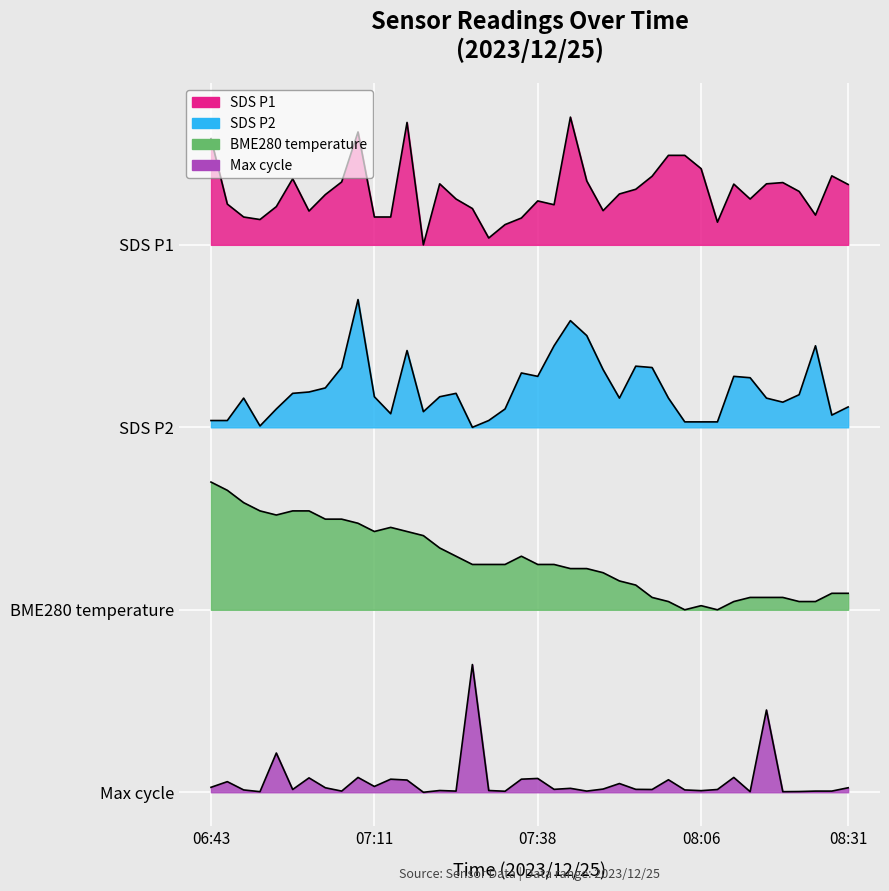

Reading left to right, what are all the values shown in this chart?

SDS_P1: 06:43=4.6	06:46=4.2	06:48=4.2	06:51=4.1	06:54=4.2	06:57=4.4	06:59=4.2	07:02=4.3	07:05=4.3	07:08=4.6	07:11=4.2	07:13=4.2	07:16=4.7	07:19=4.0	07:22=4.3	07:24=4.3	07:27=4.2	07:30=4.0	07:33=4.1	07:35=4.1	07:38=4.2	07:41=4.2	07:44=4.7	07:46=4.4	07:49=4.2	07:52=4.3	07:55=4.3	07:57=4.4	08:00=4.5	08:03=4.5	08:06=4.4	08:09=4.1	08:11=4.3	08:14=4.3	08:17=4.3	08:20=4.3	08:22=4.3	08:25=4.2	08:28=4.4	08:31=4.3
SDS_P2: 06:43=3.0	06:46=3.0	06:48=3.2	06:51=3.0	06:54=3.1	06:57=3.2	06:59=3.2	07:02=3.2	07:05=3.3	07:08=3.7	07:11=3.2	07:13=3.1	07:16=3.4	07:19=3.1	07:22=3.2	07:24=3.2	07:27=3.0	07:30=3.0	07:33=3.1	07:35=3.3	07:38=3.3	07:41=3.4	07:44=3.6	07:46=3.5	07:49=3.3	07:52=3.2	07:55=3.3	07:57=3.3	08:00=3.2	08:03=3.0	08:06=3.0	08:09=3.0	08:11=3.3	08:14=3.3	08:17=3.2	08:20=3.1	08:22=3.2	08:25=3.4	08:28=3.1	08:31=3.1
BME280_temperature: 06:43=2.7	06:46=2.7	06:48=2.6	06:51=2.5	06:54=2.5	06:57=2.5	06:59=2.5	07:02=2.5	07:05=2.5	07:08=2.5	07:11=2.4	07:13=2.5	07:16=2.4	07:19=2.4	07:22=2.3	07:24=2.3	07:27=2.2	07:30=2.2	07:33=2.2	07:35=2.3	07:38=2.2	07:41=2.2	07:44=2.2	07:46=2.2	07:49=2.2	07:52=2.2	07:55=2.1	07:57=2.1	08:00=2.0	08:03=2.0	08:06=2.0	08:09=2.0	08:11=2.0	08:14=2.1	08:17=2.1	08:20=2.1	08:22=2.0	08:25=2.0	08:28=2.1	08:31=2.1
Max_cycle: 06:43=1.0	06:46=1.1	06:48=1.0	06:51=1.0	06:54=1.2	06:57=1.0	06:59=1.1	07:02=1.0	07:05=1.0	07:08=1.1	07:11=1.0	07:13=1.1	07:16=1.1	07:19=1.0	07:22=1.0	07:24=1.0	07:27=1.7	07:30=1.0	07:33=1.0	07:35=1.1	07:38=1.1	07:41=1.0	07:44=1.0	07:46=1.0	07:49=1.0	07:52=1.0	07:55=1.0	07:57=1.0	08:00=1.1	08:03=1.0	08:06=1.0	08:09=1.0	08:11=1.1	08:14=1.0	08:17=1.5	08:20=1.0	08:22=1.0	08:25=1.0	08:28=1.0	08:31=1.0